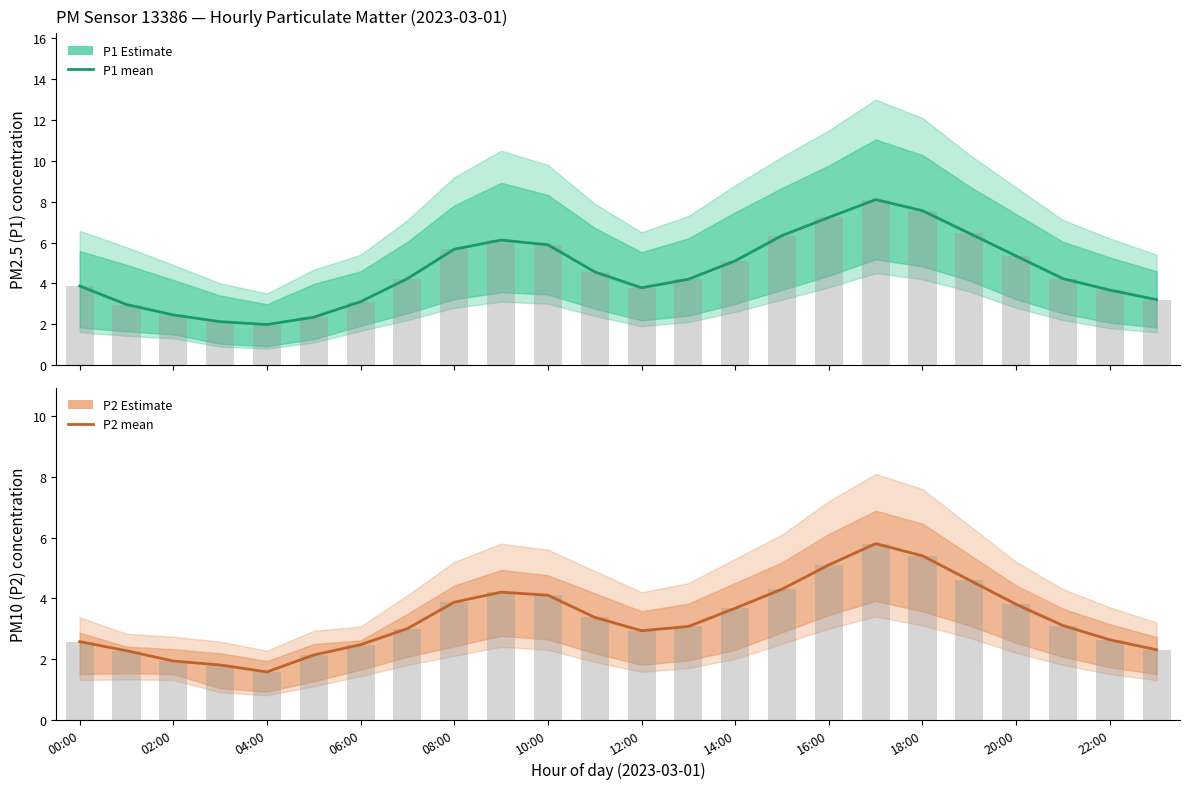

How many data points in P1 (estimate) are above 4?

14